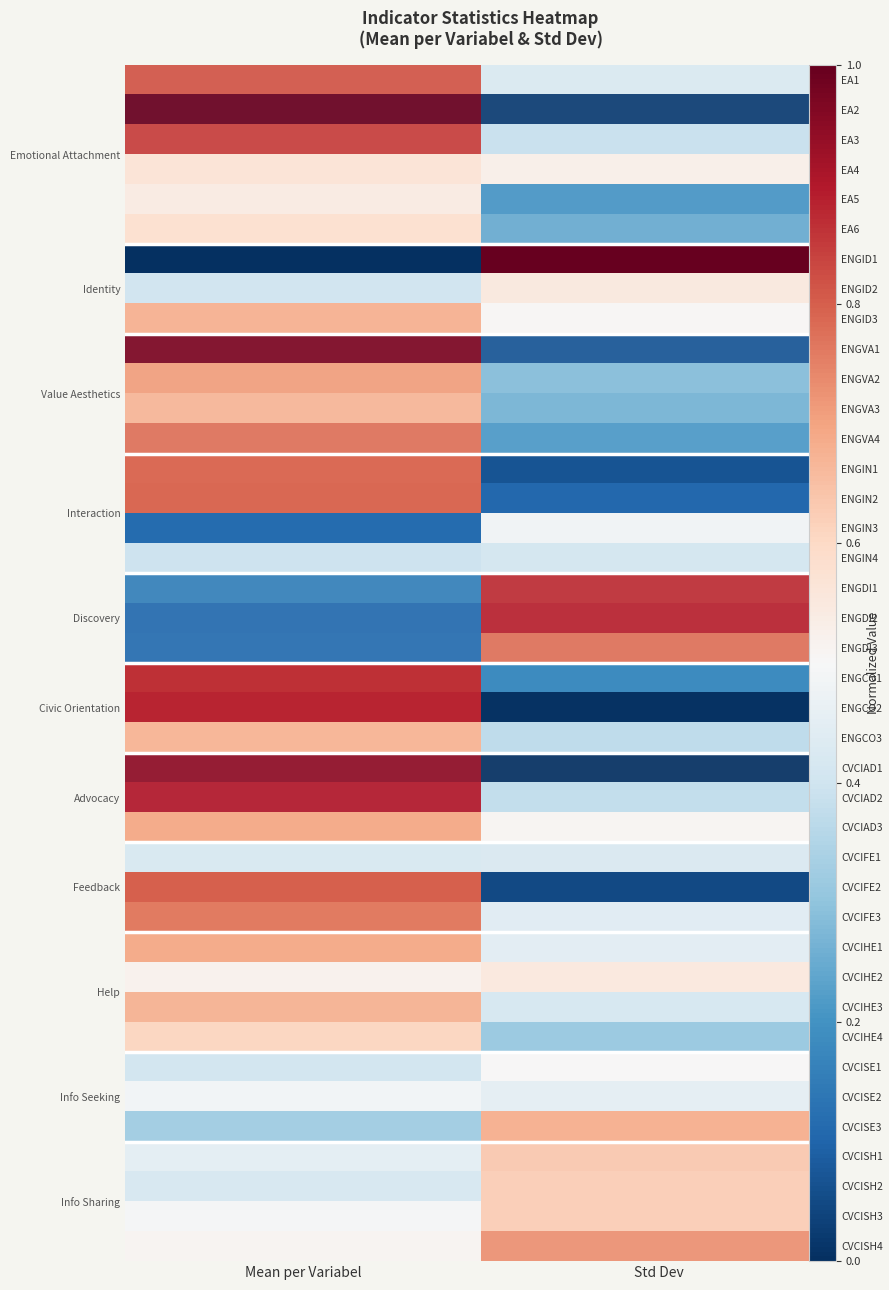

At Std Dev, list the series in order from largest to smallest.

ENGID1, ENGDI2, ENGDI1, ENGDI3, CVCISH4, CVCISE3, CVCISH1, CVCISH2, CVCISH3, CVCIHE2, ENGID2, EA4, CVCIAD3, ENGID3, CVCISE1, ENGIN3, CVCISE2, CVCIFE3, CVCIHE1, CVCIFE1, EA1, ENGIN4, CVCIHE3, EA3, ENGCO3, CVCIAD2, CVCIHE4, ENGVA2, ENGVA3, EA6, ENGVA4, EA5, ENGCO1, ENGIN2, ENGVA1, ENGIN1, CVCIFE2, EA2, ENGCO2, CVCIAD1